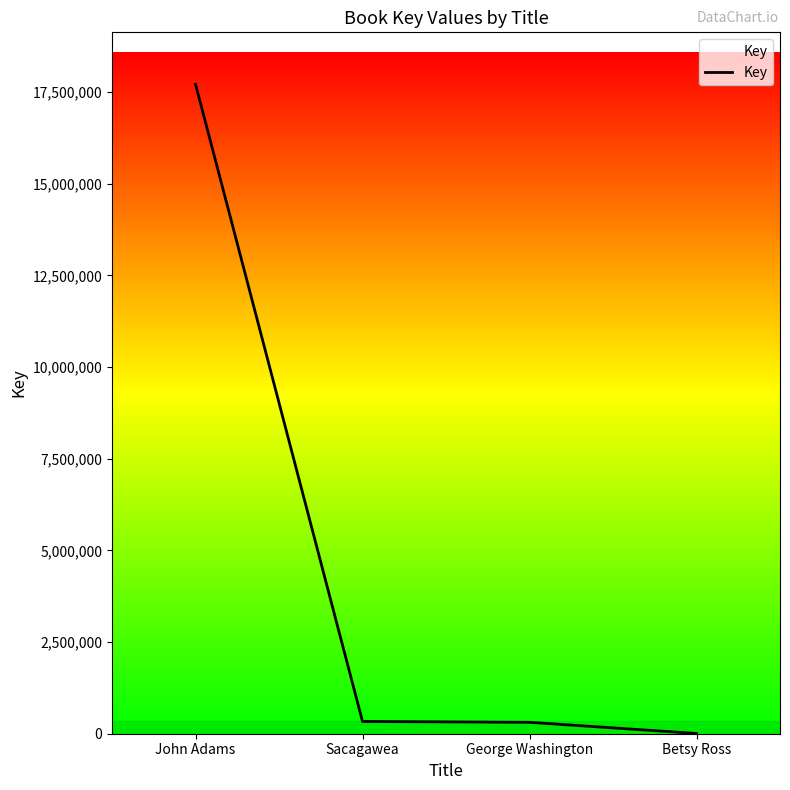

How many values are below 334789?

2